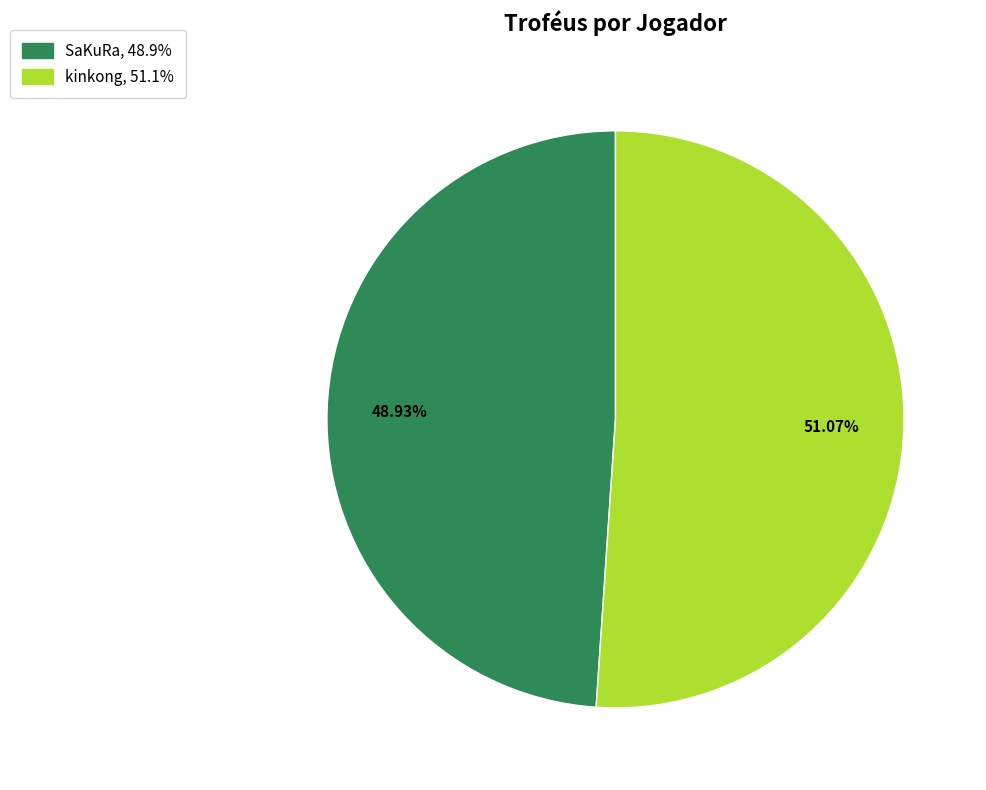

Is it true that SaKuRa is 49% of the pie?

True